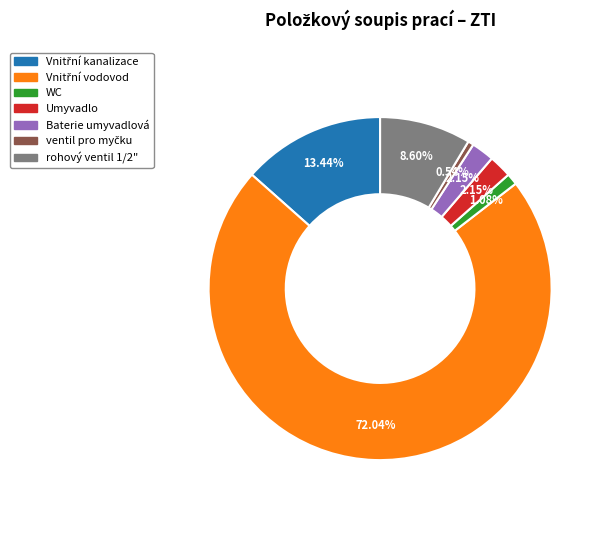

Count the number of slices in the pie.

7